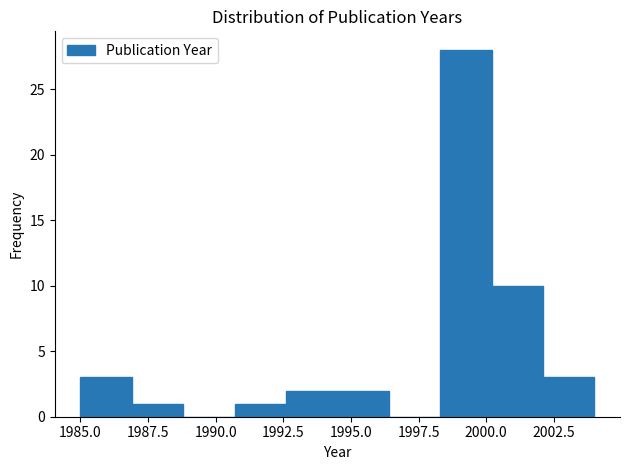

Around what value on the x-axis is the tallest bar? Give the approximate position of its centre, as read against the axis.

1999.5